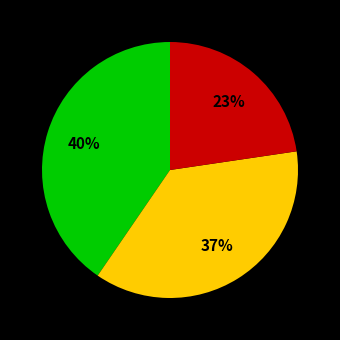

Is there any slice that represents more than half of the pie?

No